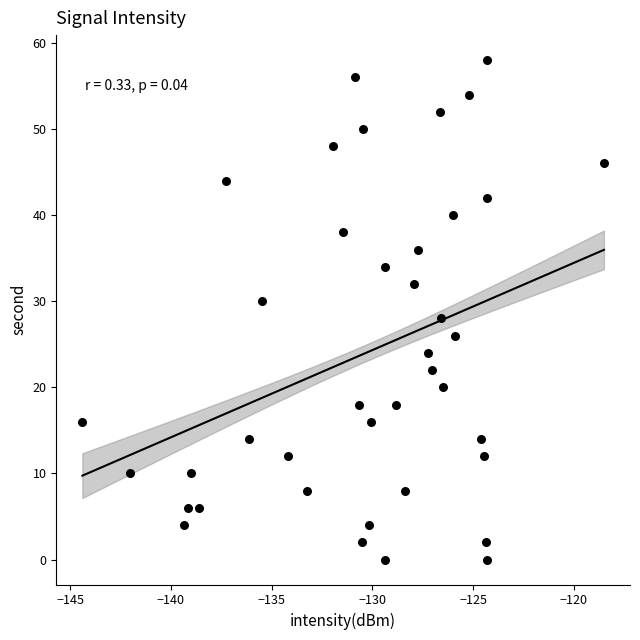

What is the range of Y values (max minus min)?

58